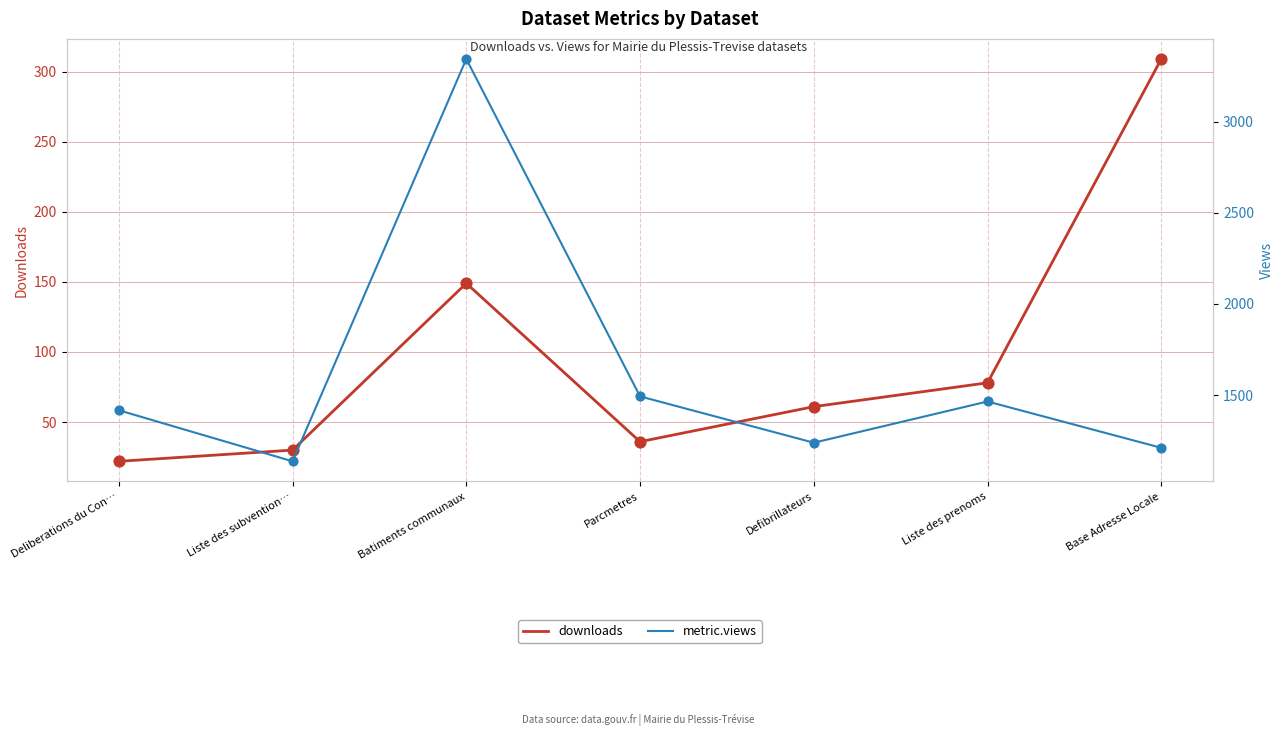

Which series has the widest spread of Y values?

metric.views